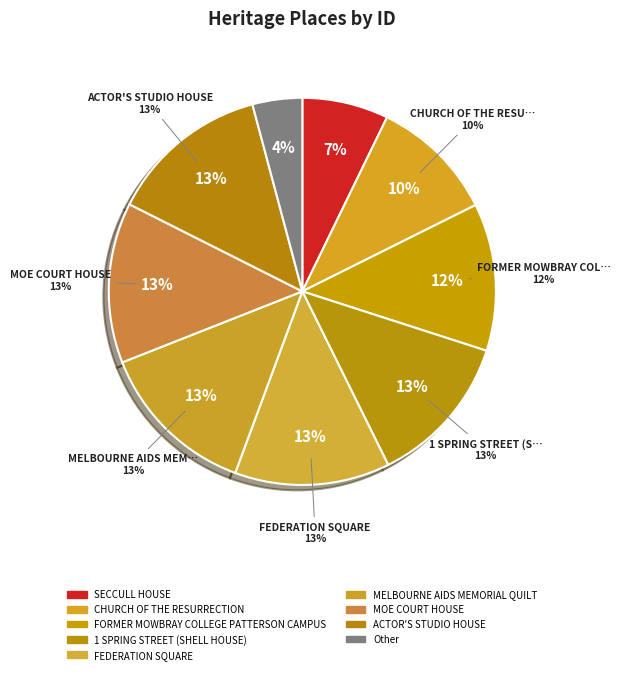

To the nearest percent, what portion does MELBOURNE AIDS MEMORIAL QUILT represent?

13%